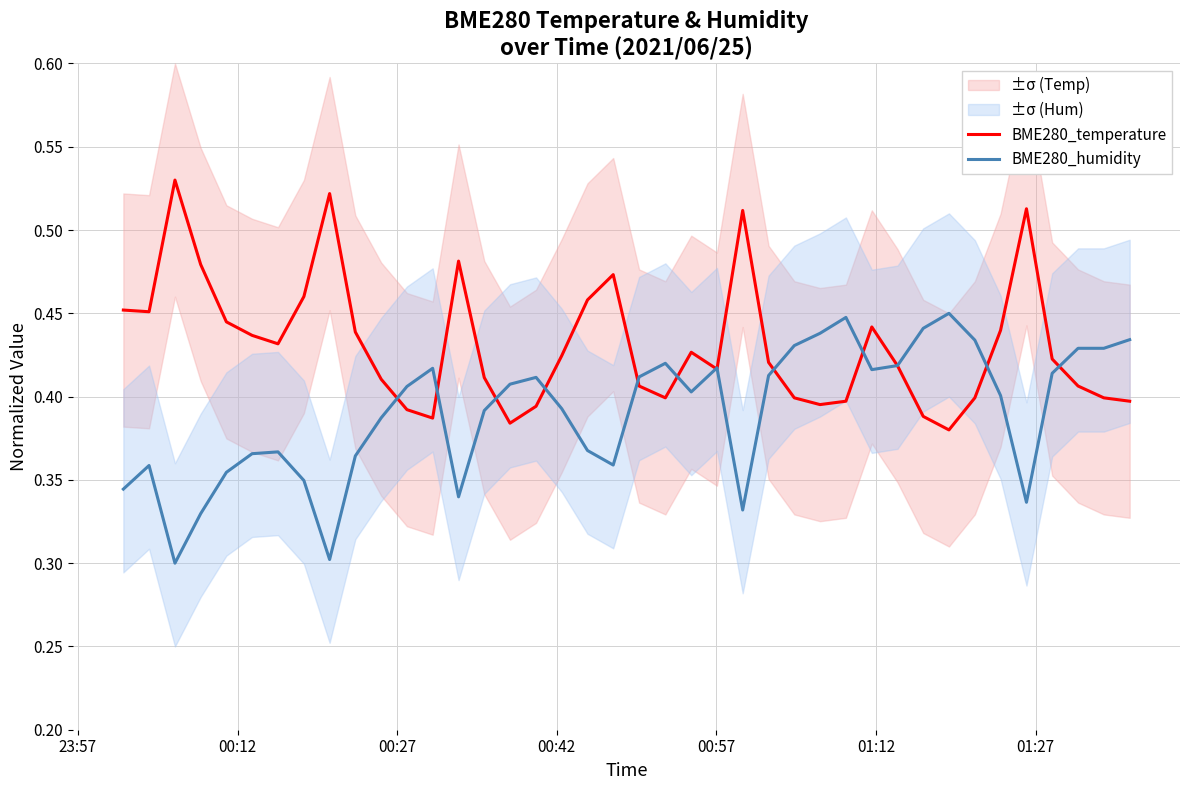

Count the number of categories in the chart.

40